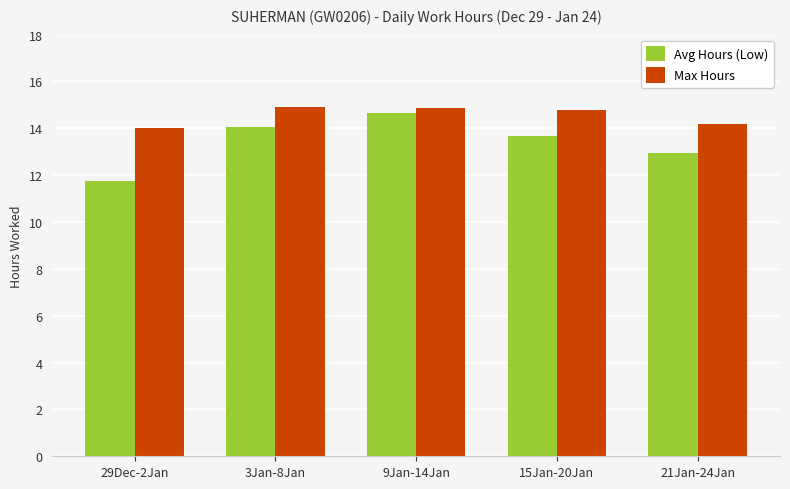

The Max Hours series shows 20.5 at 21Jan-24Jan. True or false?

False